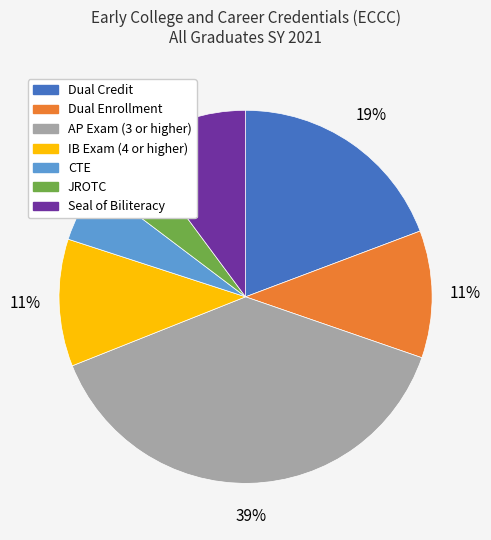

To the nearest percent, what is the combined percentage of Seal of Biliteracy and Dual Enrollment?

21%